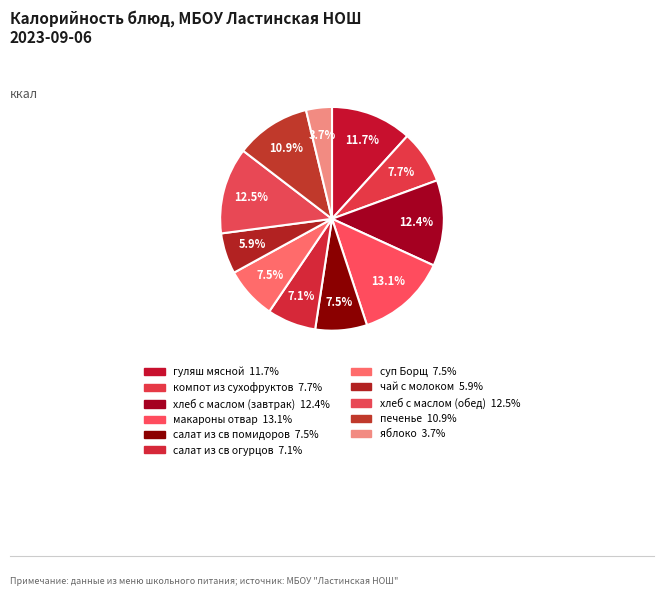

How many slices are in this pie chart?

11